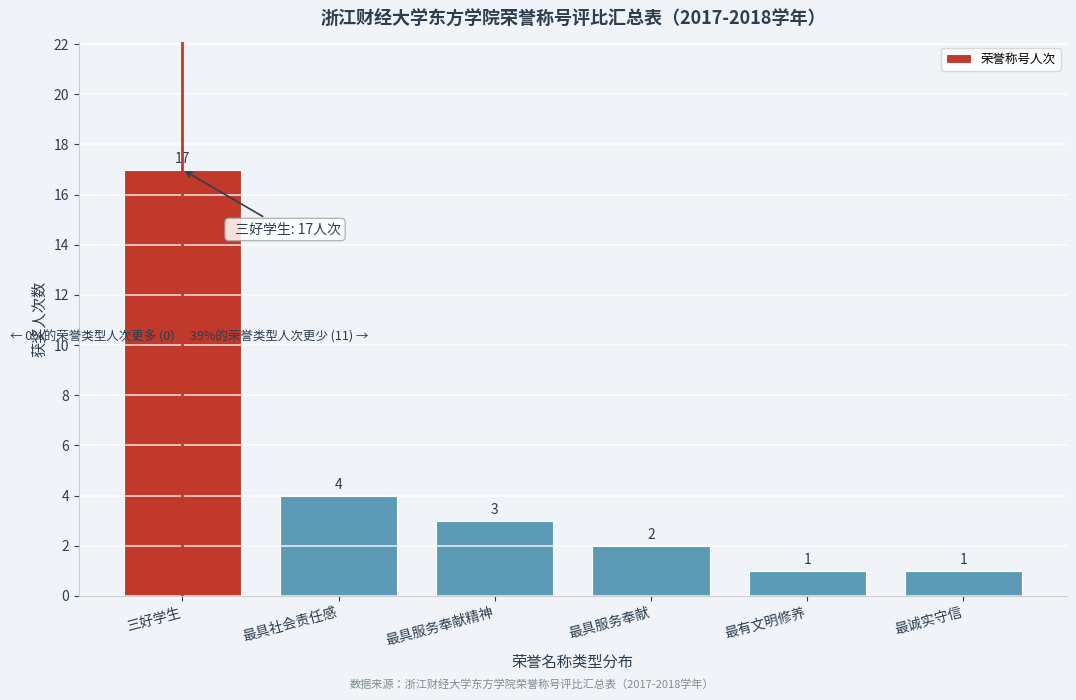

Reading left to right, what are all the values shown in this chart?

17	4	3	2	1	1